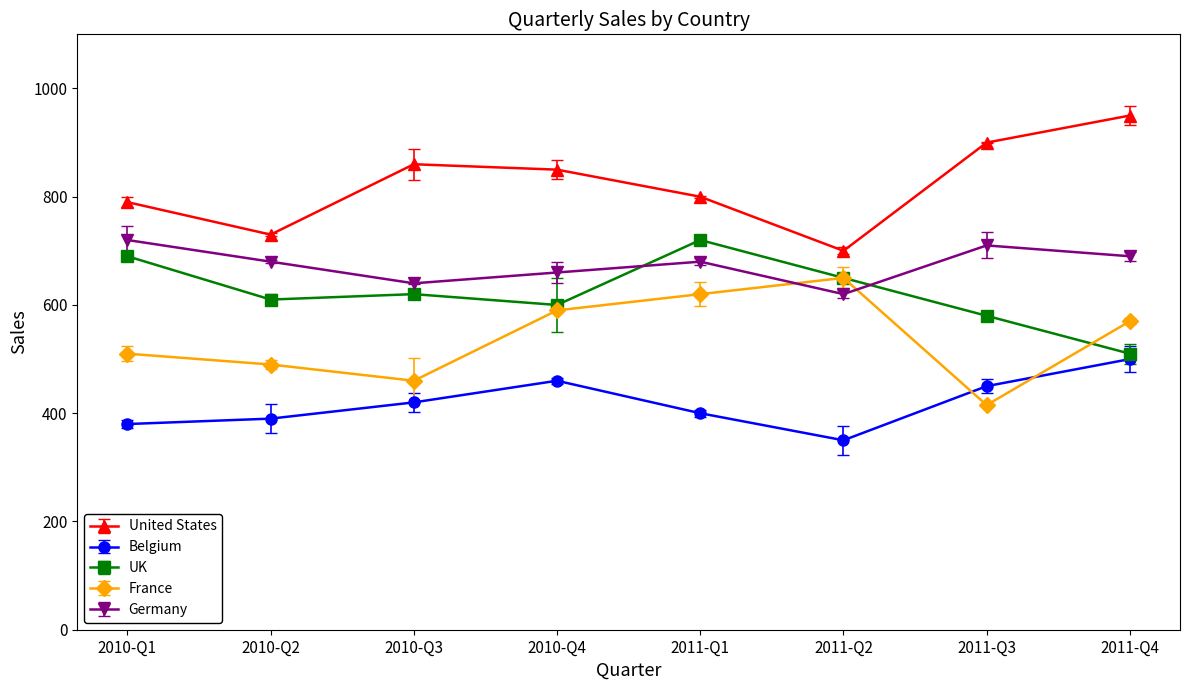

Reading left to right, list all the values displayed in this chart.

United States: 2010-Q1=790	2010-Q2=730	2010-Q3=860	2010-Q4=850	2011-Q1=800	2011-Q2=700	2011-Q3=900	2011-Q4=950
Belgium: 2010-Q1=380	2010-Q2=390	2010-Q3=420	2010-Q4=460	2011-Q1=400	2011-Q2=350	2011-Q3=450	2011-Q4=500
UK: 2010-Q1=690	2010-Q2=610	2010-Q3=620	2010-Q4=600	2011-Q1=720	2011-Q2=650	2011-Q3=580	2011-Q4=510
France: 2010-Q1=510	2010-Q2=490	2010-Q3=460	2010-Q4=590	2011-Q1=620	2011-Q2=650	2011-Q3=415	2011-Q4=570
Germany: 2010-Q1=720	2010-Q2=680	2010-Q3=640	2010-Q4=660	2011-Q1=680	2011-Q2=620	2011-Q3=710	2011-Q4=690